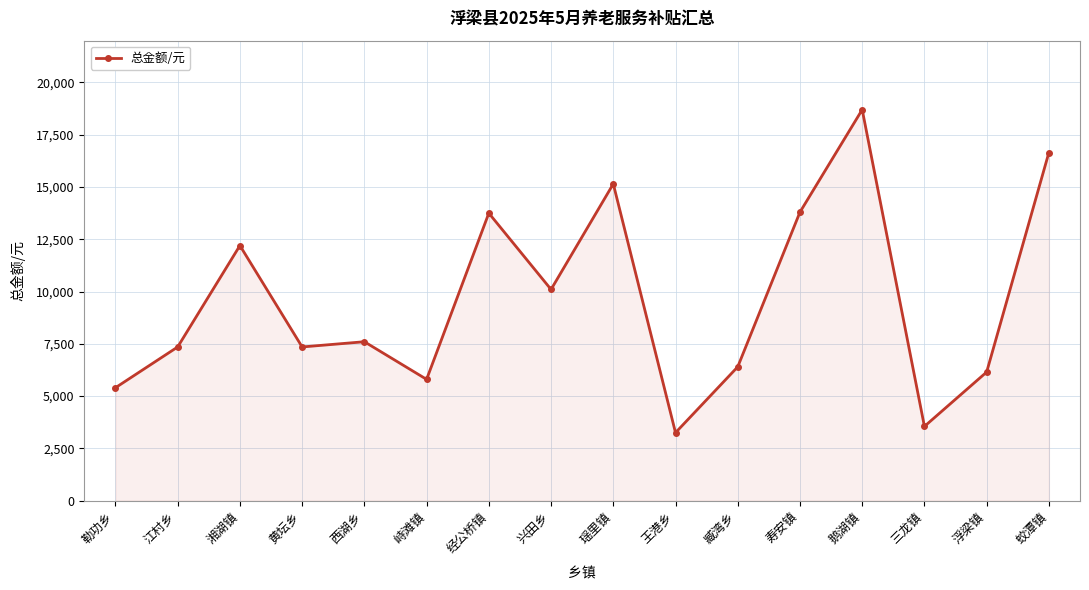

True or false: there are more than 0 points higher than both neighbors.

True